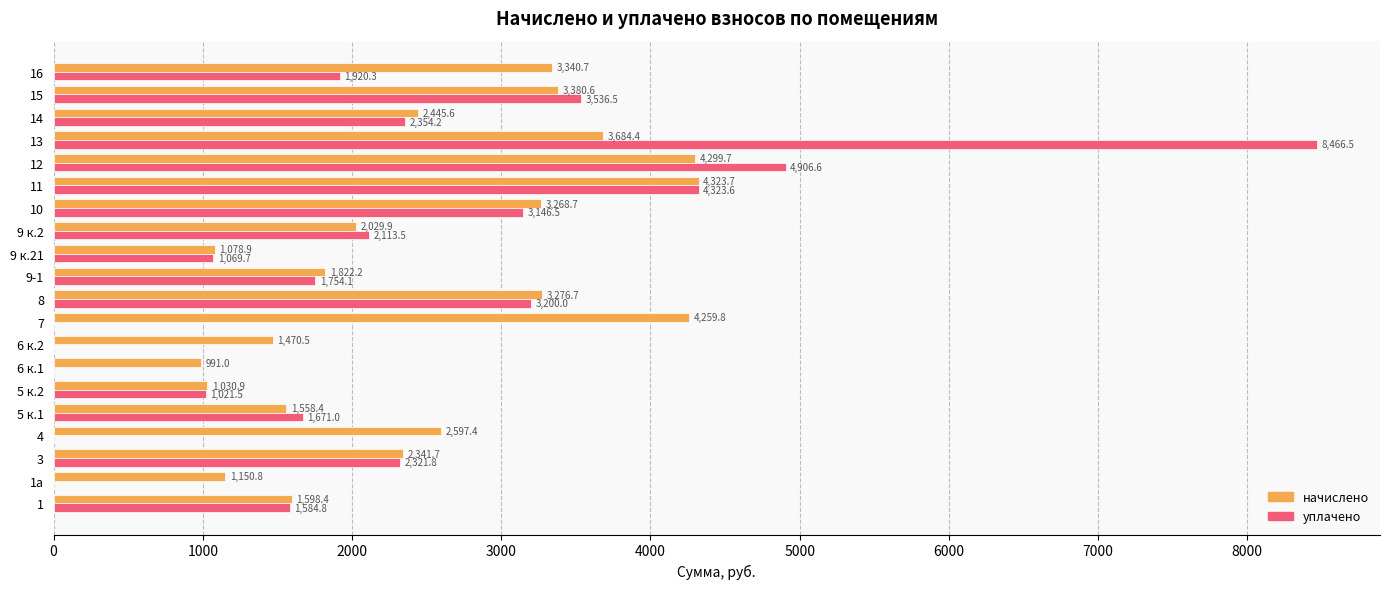

Between 9 к.21 and 12, which series saw the biggest shift?

уплачено